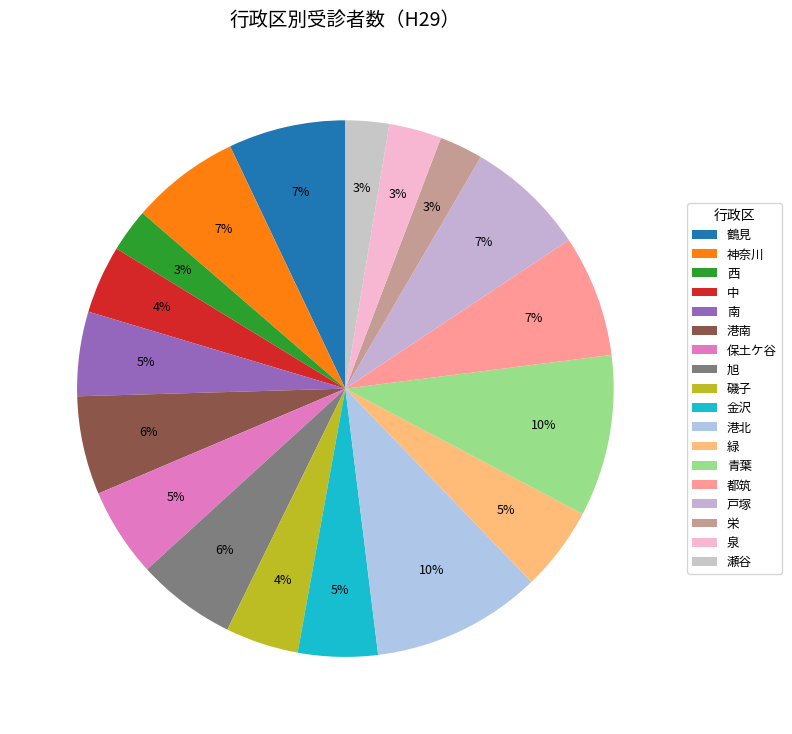

How many slices are in this pie chart?

18